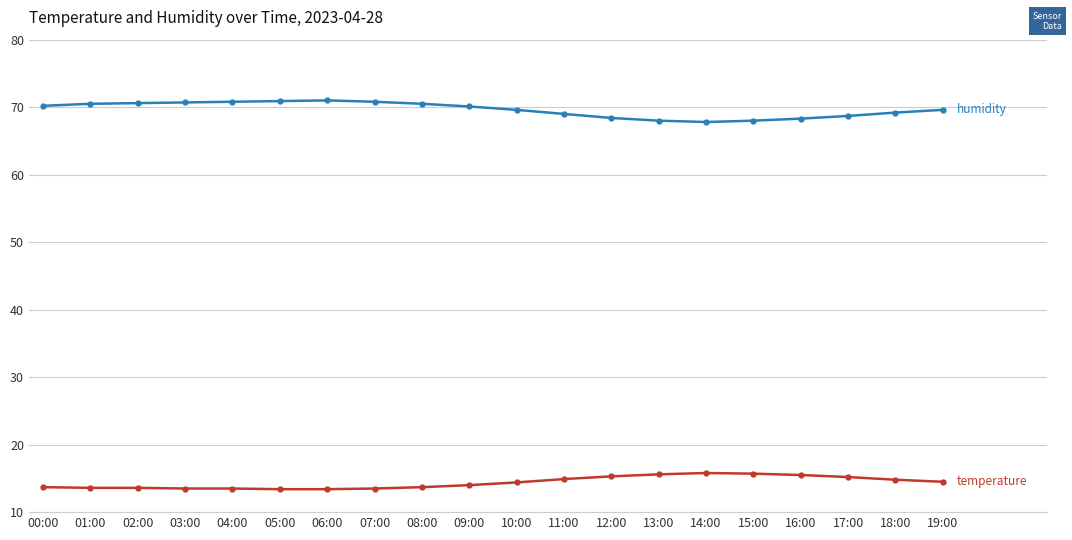

What is the difference between the highest and lowest values at 11:00?

54.1